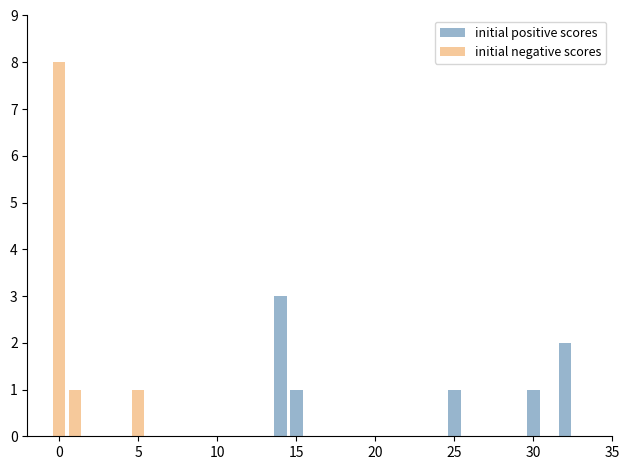

Rank the series by their average value, from lowest to highest.

initial positive scores, initial negative scores